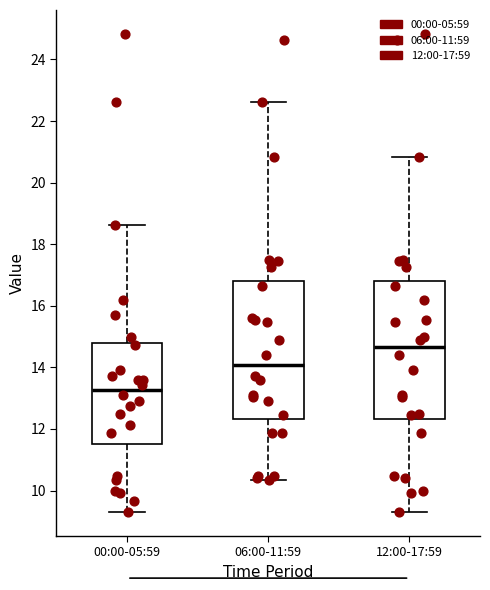

Reading left to right, transcribe this box plot: for each box, give where its median line is, the range the box spans, and where its two whiskers end, as read against the y-axis. The values are not printed on the chart, so give them approximately, as read against the axis.

00:00-05:59: median 13.2, box 11.6 to 14.8, whiskers 9.4 to 18.6
06:00-11:59: median 14.0, box 12.4 to 16.8, whiskers 10.4 to 22.6
12:00-17:59: median 14.6, box 12.4 to 16.8, whiskers 9.4 to 20.8